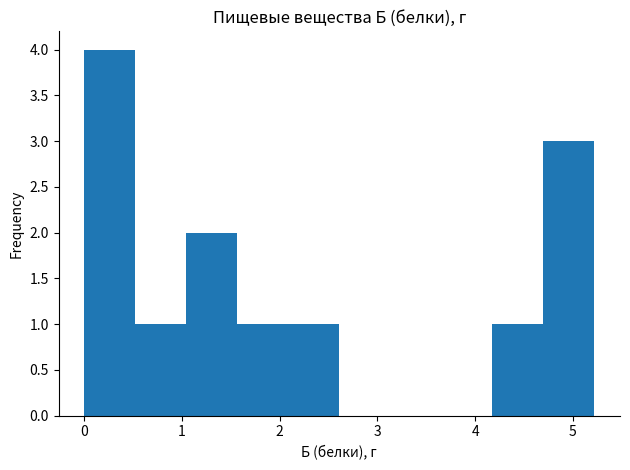

What is the height of the bar covering 4.2 to 4.7 on the x-axis? Neither the bar edges nor the heights are printed on the chart, so give them approximately, as read against the axes.

1